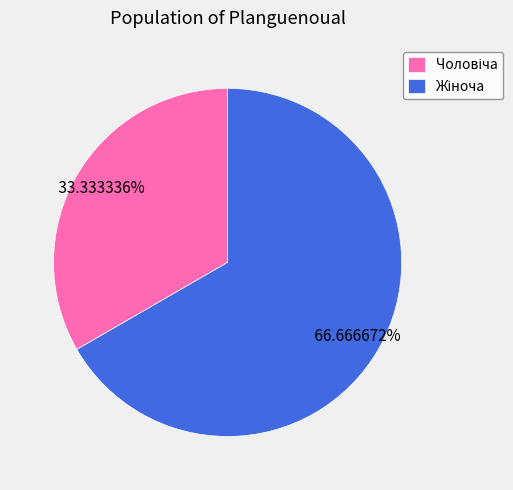

How many segments does this pie chart have?

2